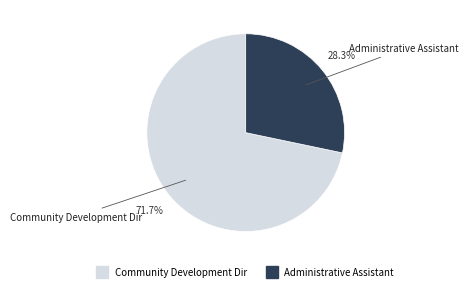

Which category has the biggest portion of the pie?

Community Development Dir